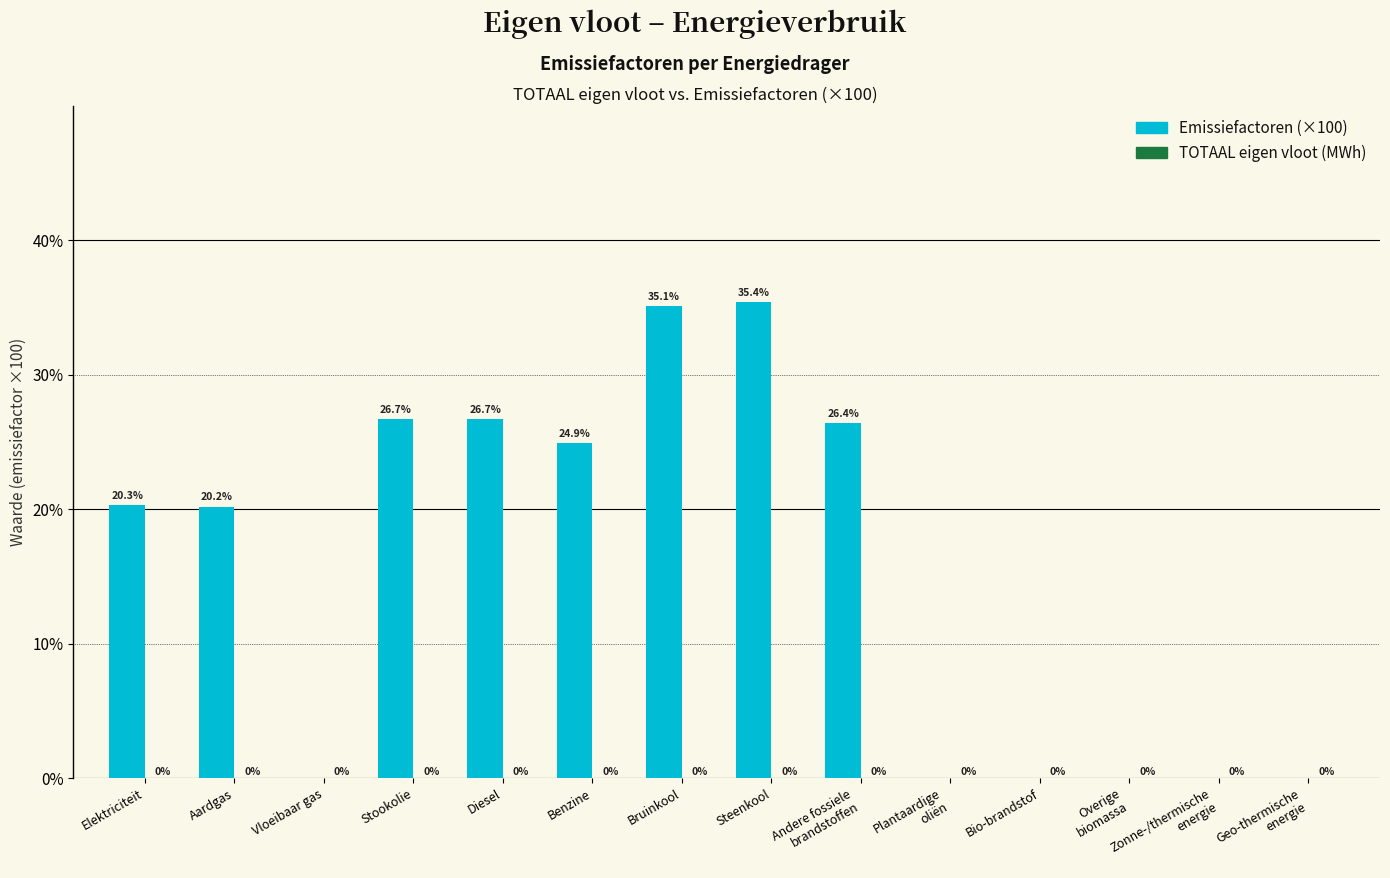

What is the greatest value displayed?

35.4